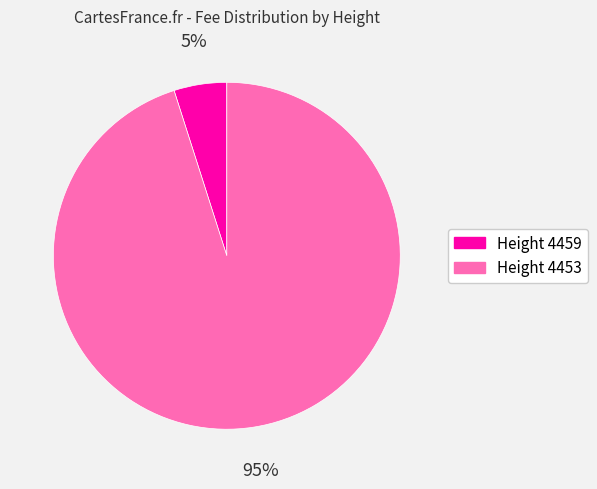

Does any single category account for the majority?

Yes